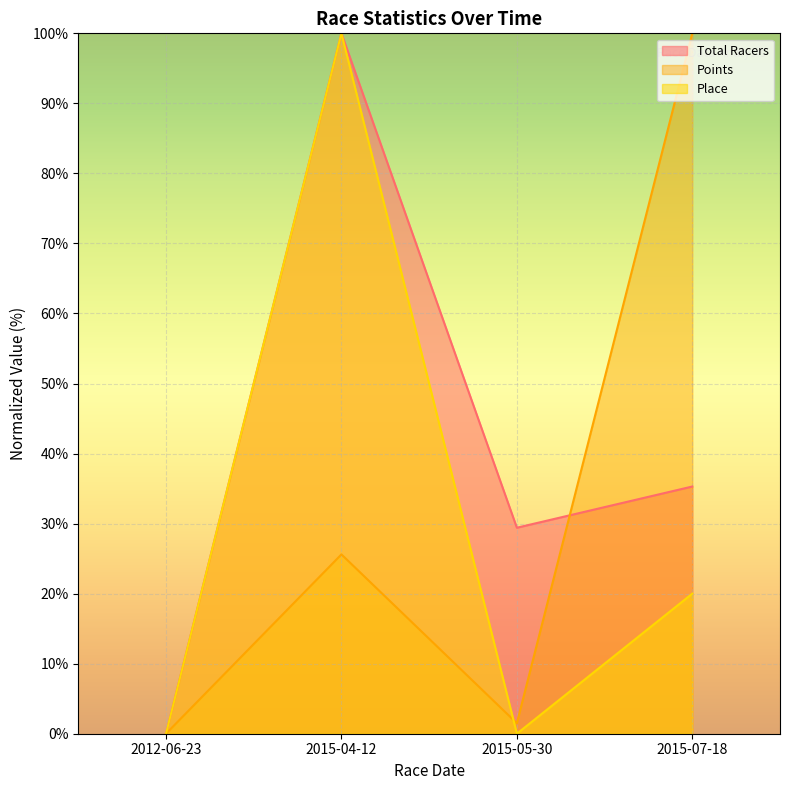

How many interior local valleys does the Total Racers series have?

1